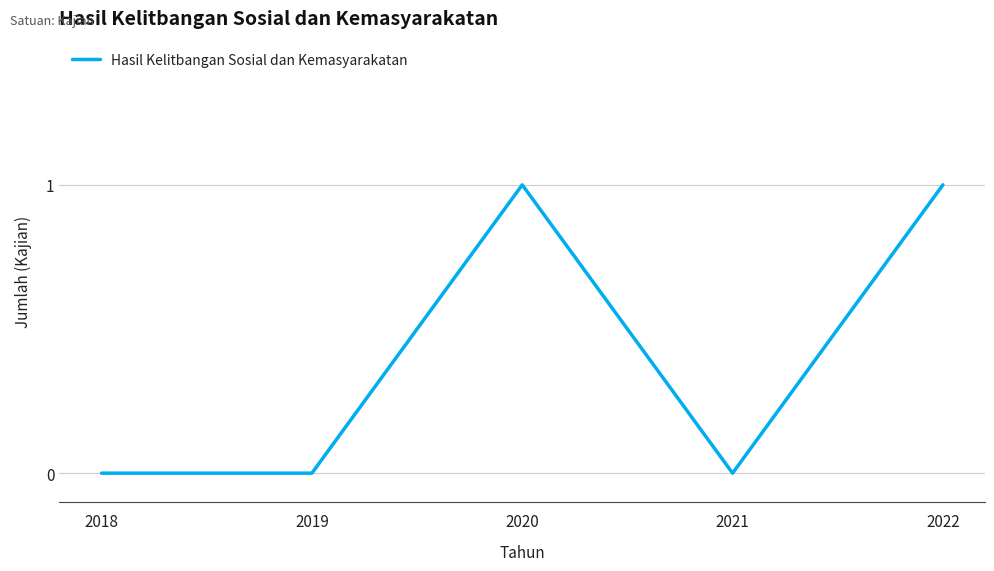

Where is the first local maximum?

2020